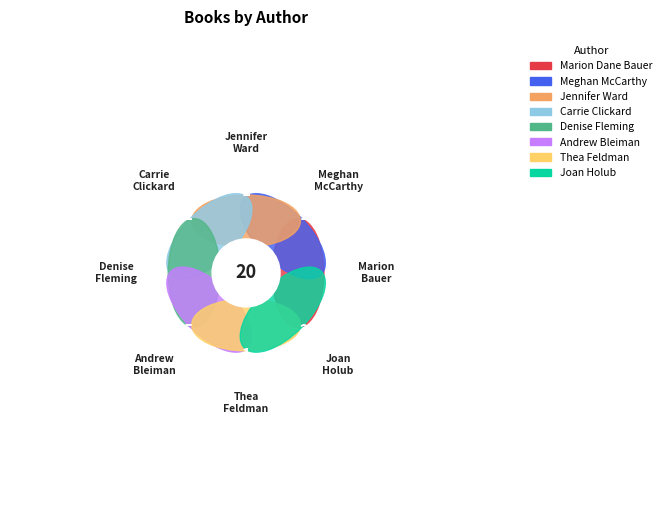

What percentage is the Joan Holub (1440894) slice, to the nearest percent?

10%